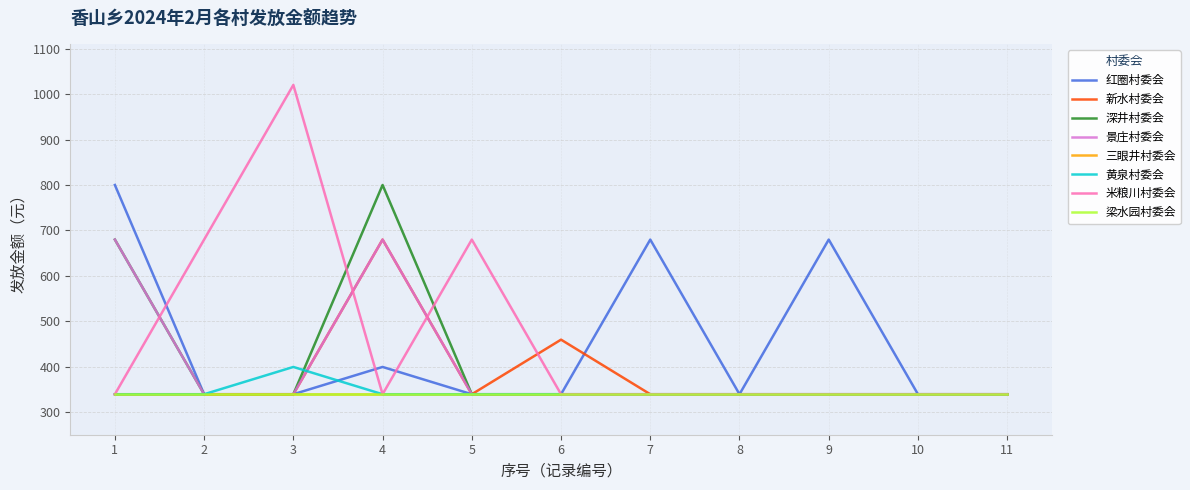

At 5, list the series in order from largest to smallest.

米粮川村委会, 红圈村委会, 新水村委会, 深井村委会, 景庄村委会, 黄泉村委会